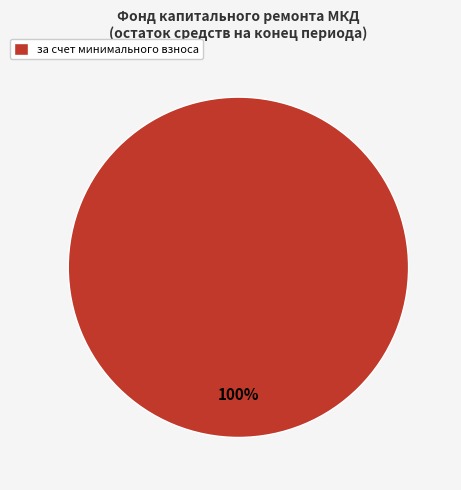

Which slice represents more than half of the pie?

за счет минимального взноса